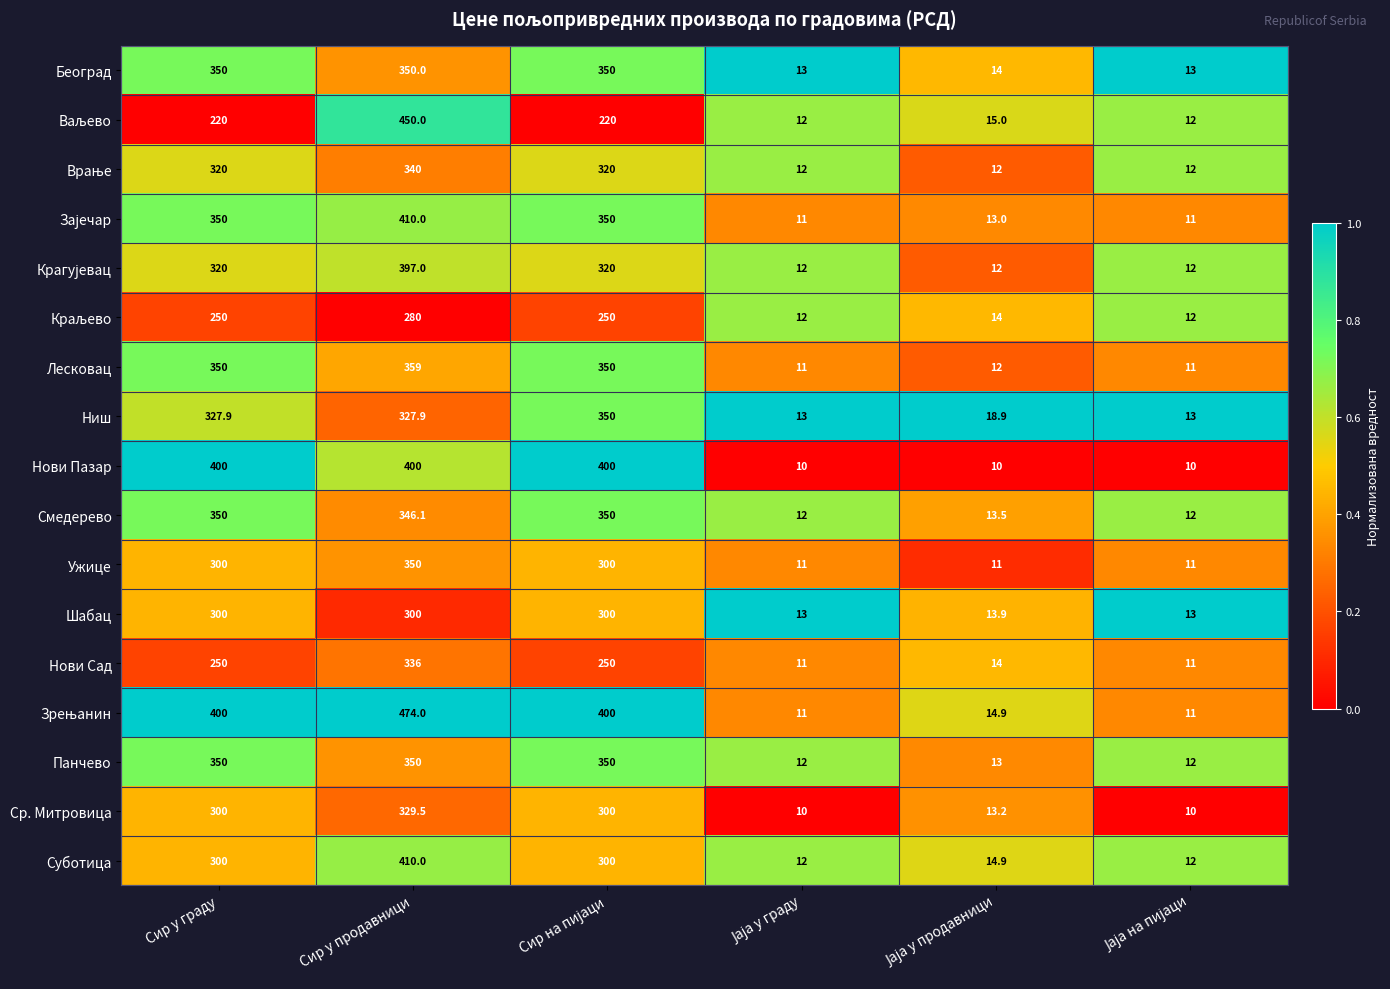

How many series are shown in this chart?

17